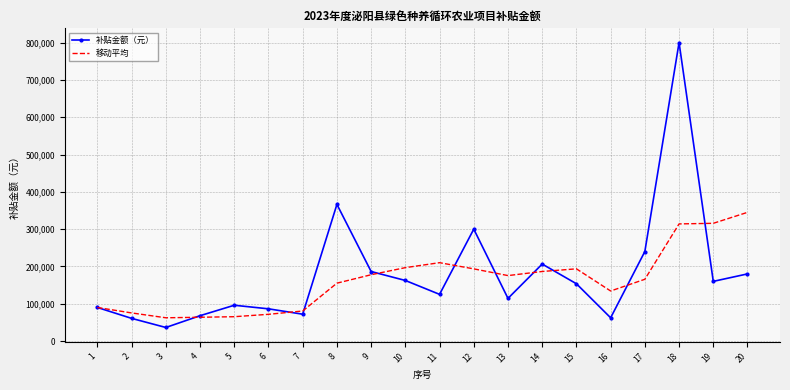

At which label is 补贴金额（元） closest to 418200?

8